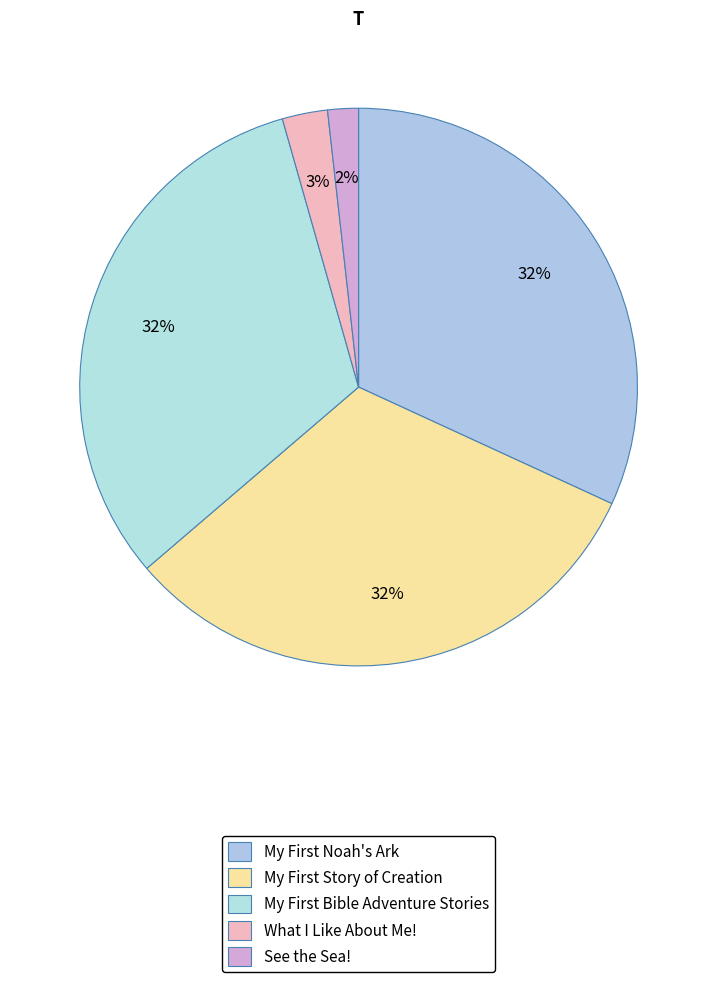

Rank the categories by value from lowest to highest.

See the Sea!, What I Like About Me!, My First Bible Adventure Stories, My First Noah's Ark, My First Story of Creation